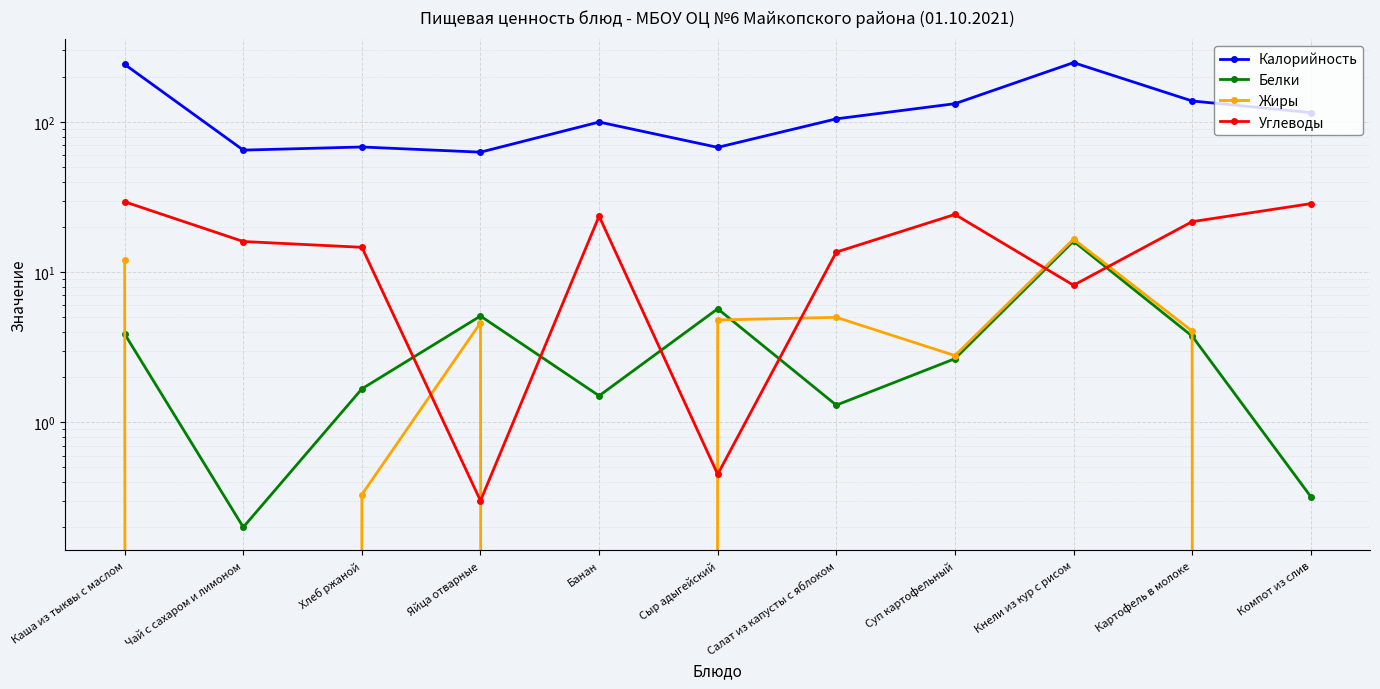

Rank the series by their maximum value, from highest to lowest.

Калорийность, Углеводы, Жиры, Белки